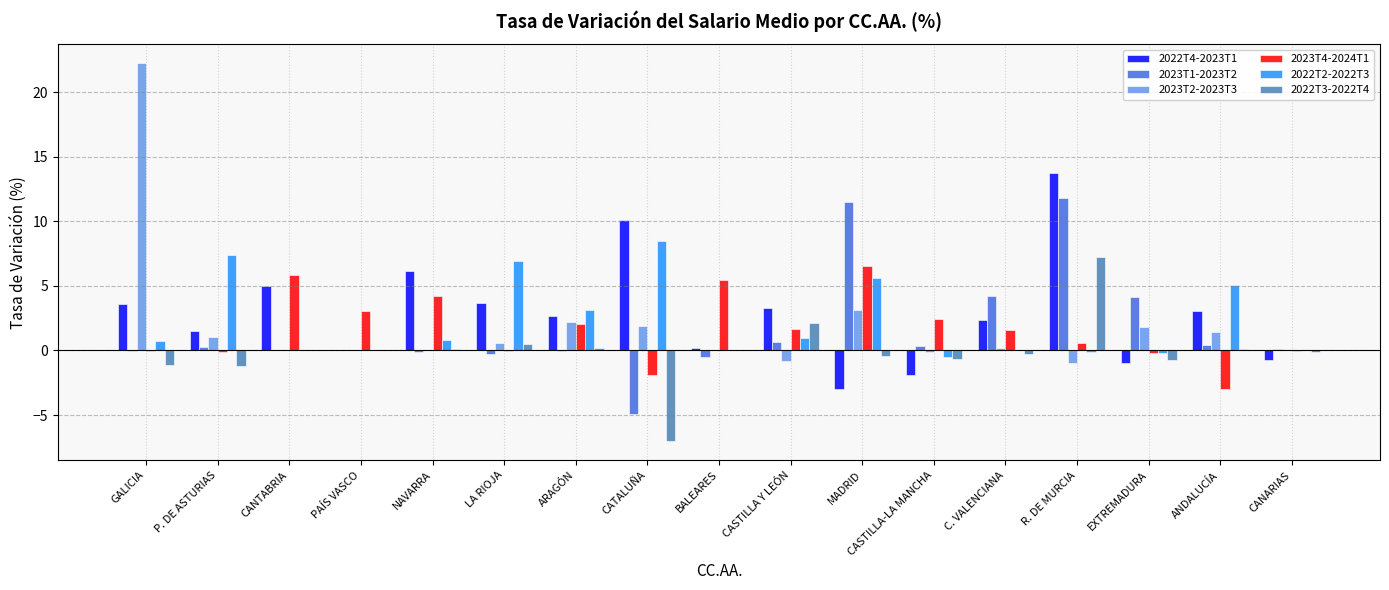

Between PAÍS VASCO and CATALUÑA, which series saw the biggest shift?

2022T4-2023T1